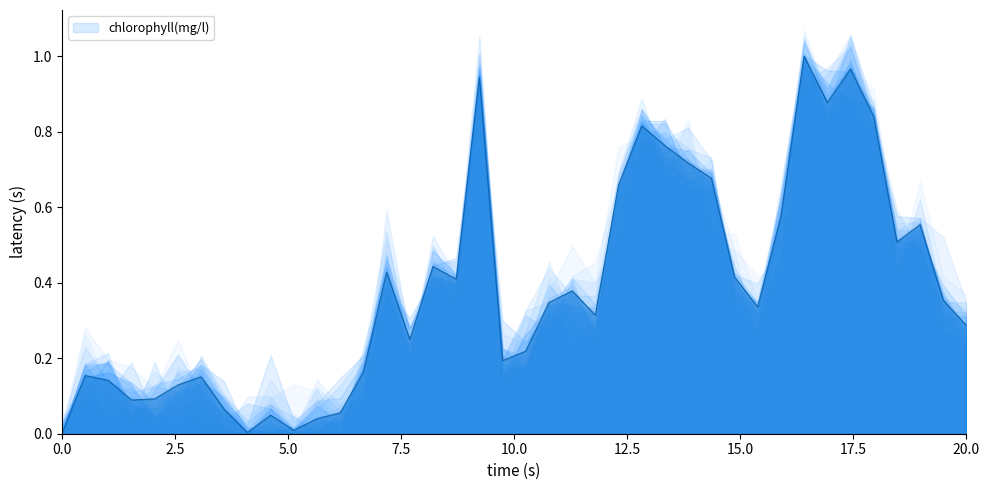

What is the difference between the maximum and second lowest values?

1.0